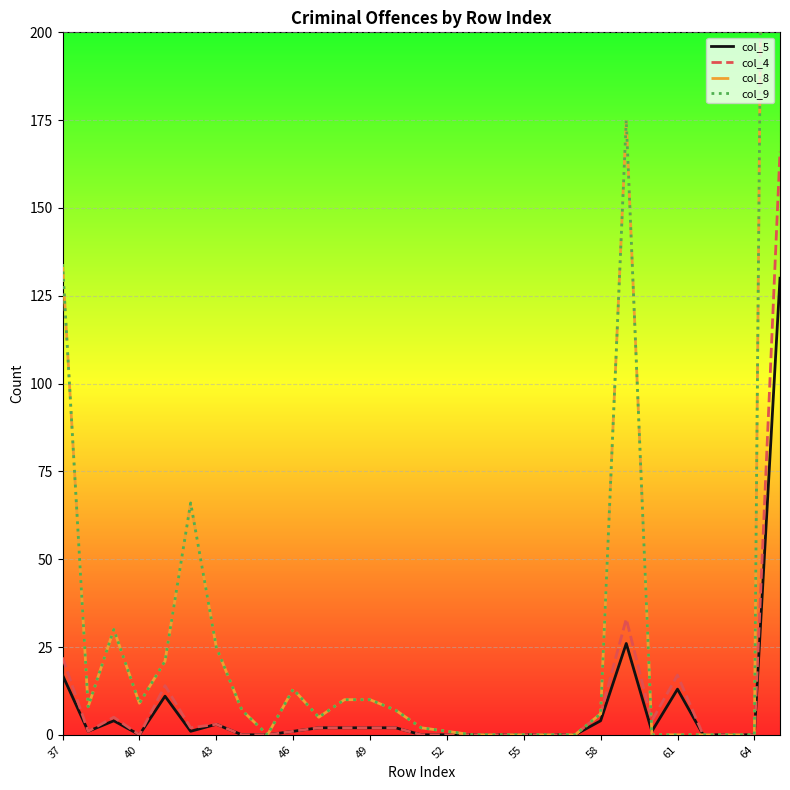

Is it true that col_4 equals 22 at 37?

True